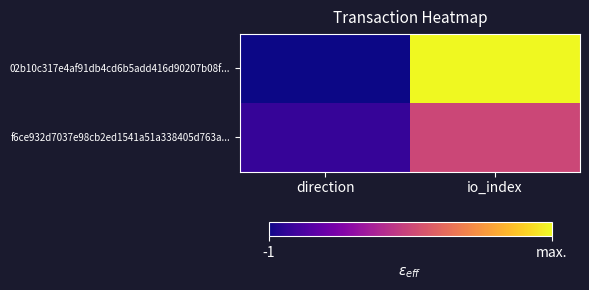

Reading left to right, extract all data points from this chart.

02b10c317e4af91db4cd6b5add416d90207b08f...: direction=-1	io_index=25
f6ce932d7037e98cb2ed1541a51a338405d763a...: direction=1	io_index=12